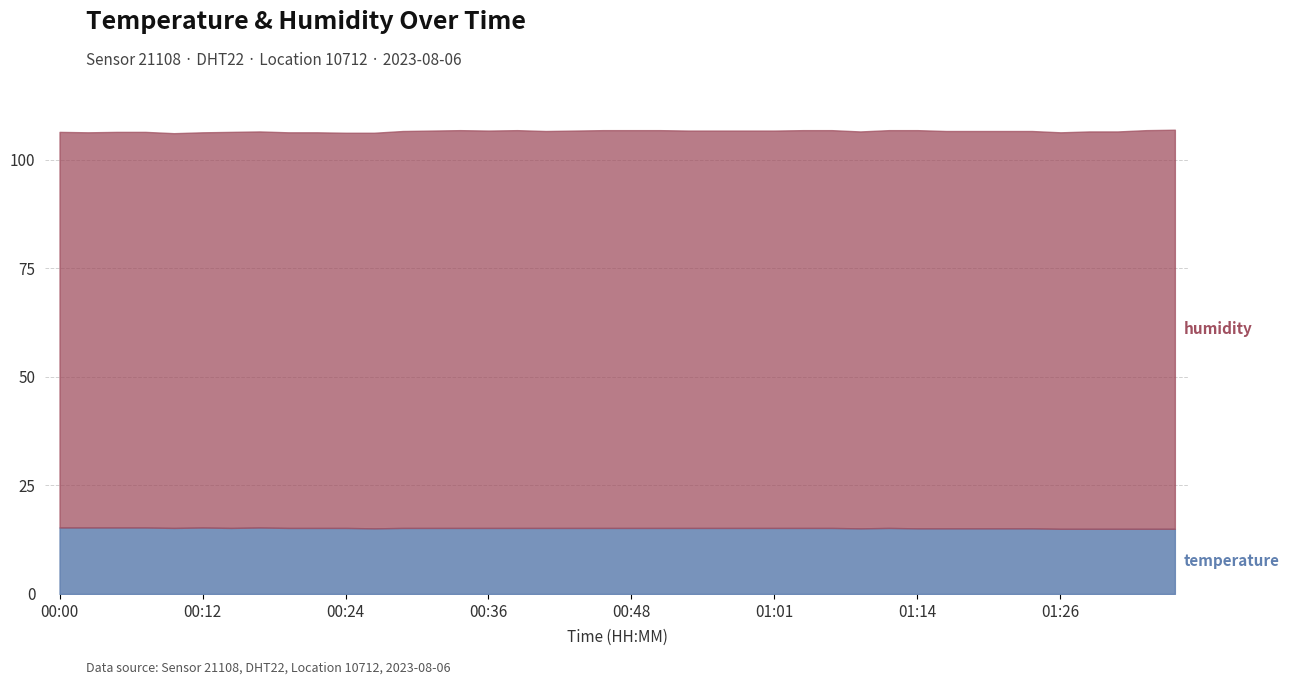

True or false: temperature and humidity cross at least once.

False